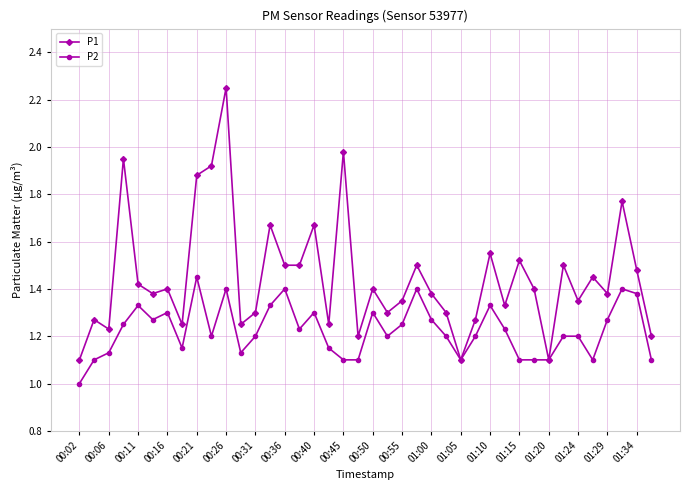

Rank the series by their average value, from highest to lowest.

P1, P2